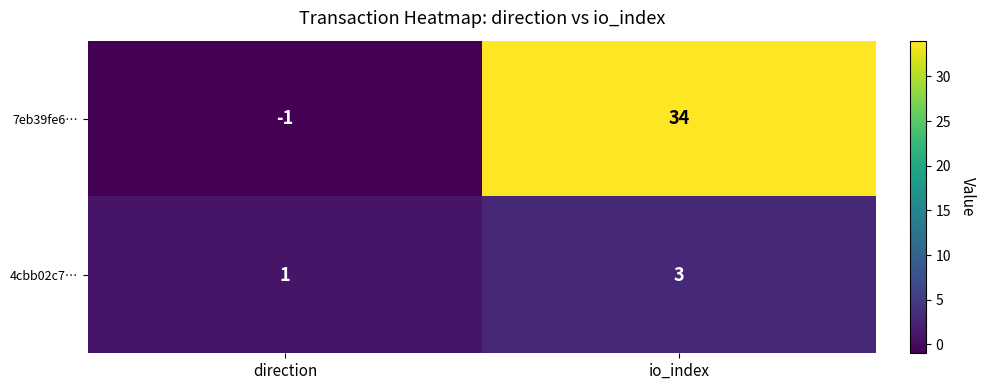

Count the number of categories in the chart.

2